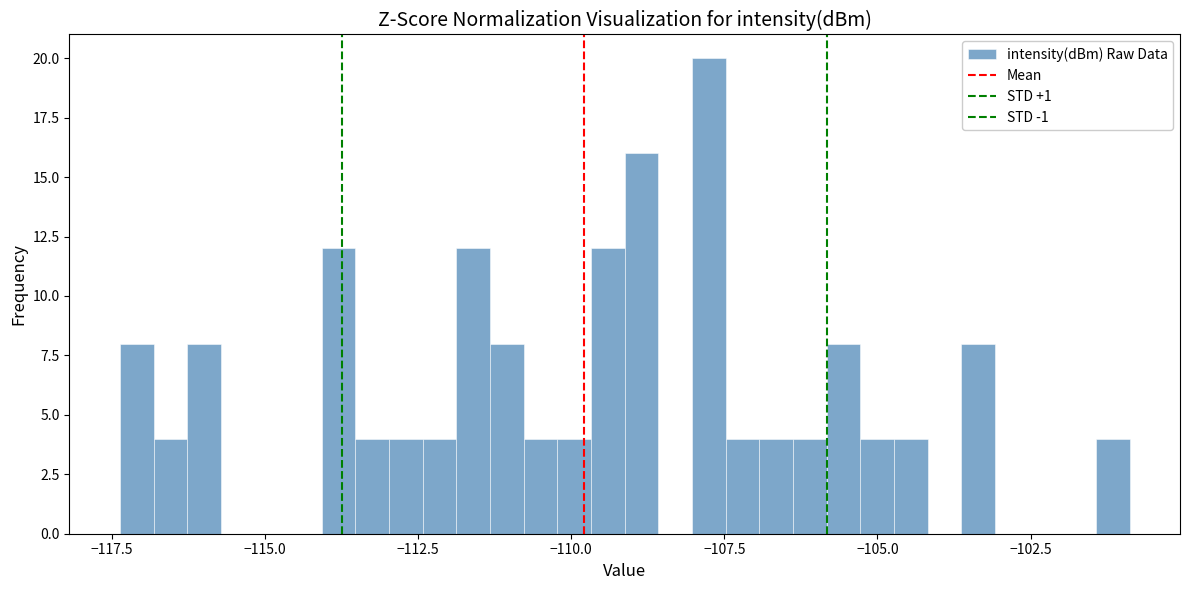

Read against the x-axis, roughly where is the centre of the tallest bar?

-108.0